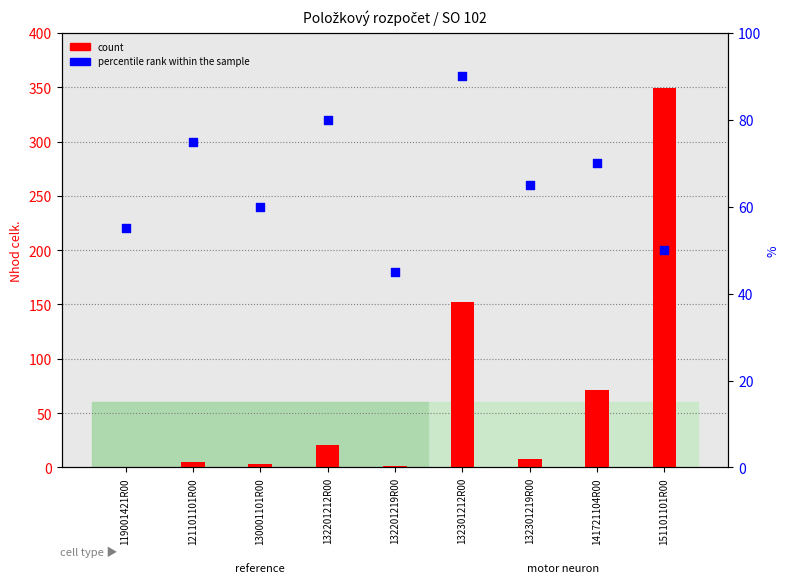

At which category is the sum across all series the highest?

151101101R00